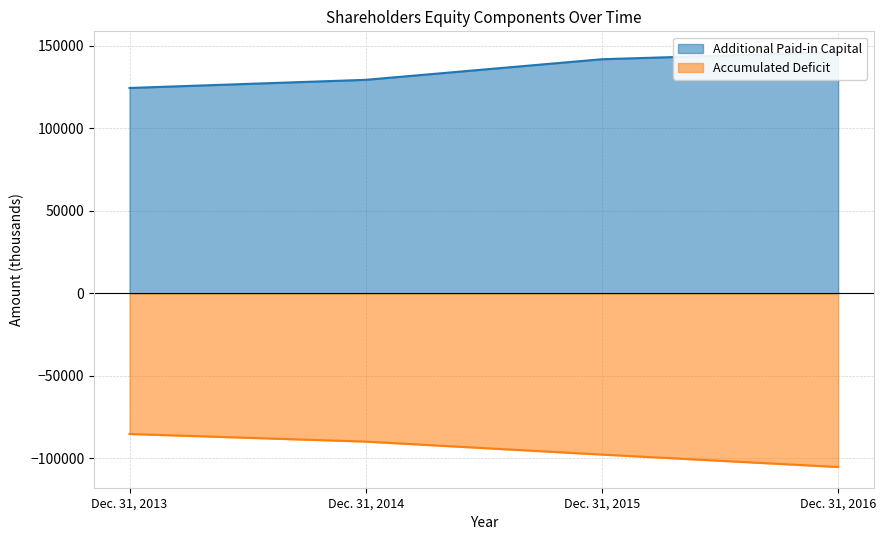

How many lines are shown in the chart?

2